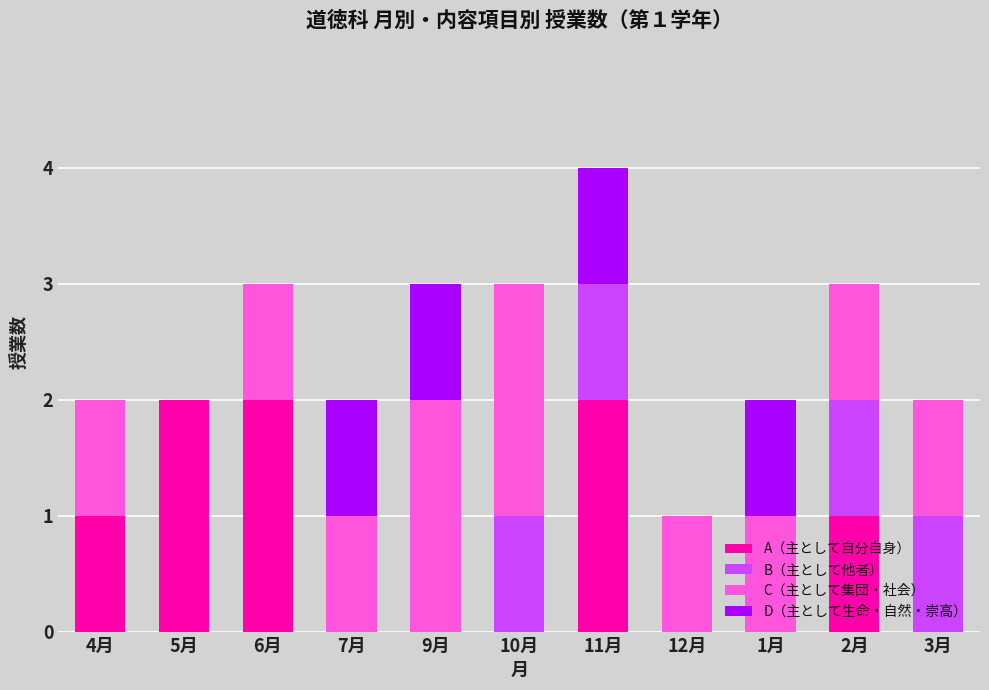

At which category is the sum across all series the highest?

11月